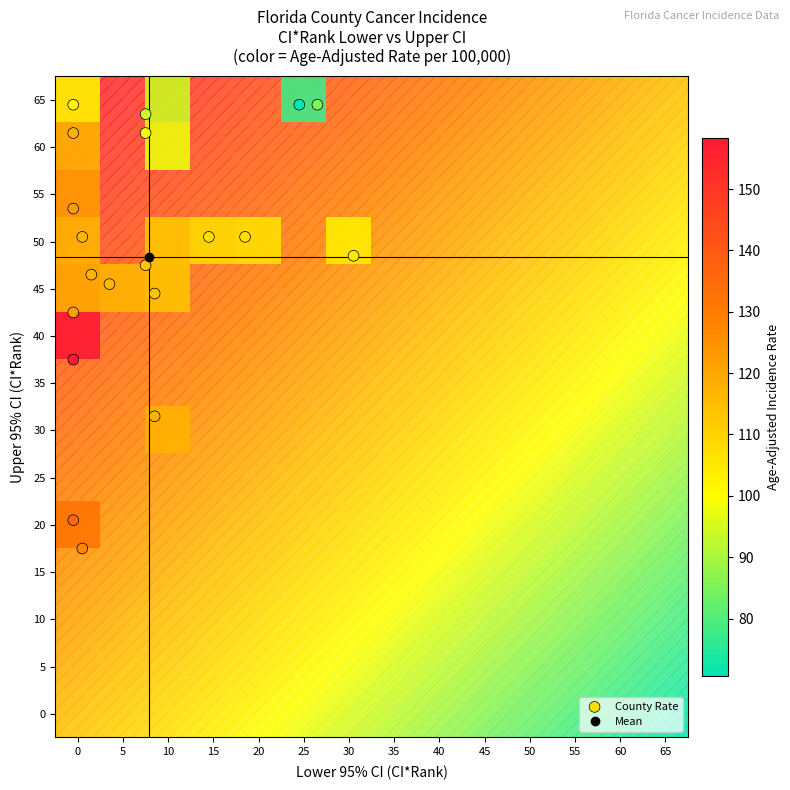

Which series has the widest spread of values?

rate